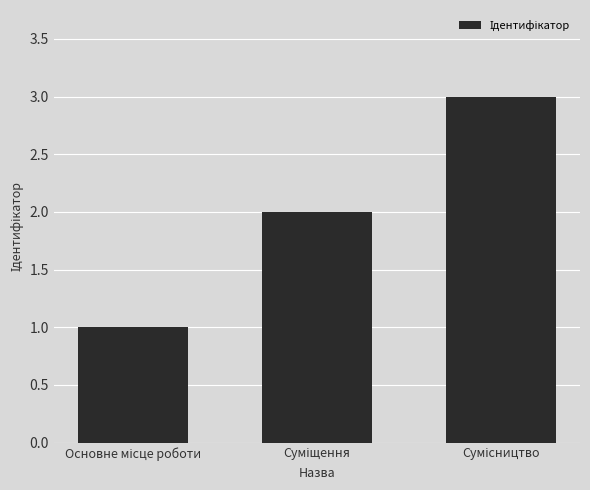

What is the maximum value shown in the chart?

3